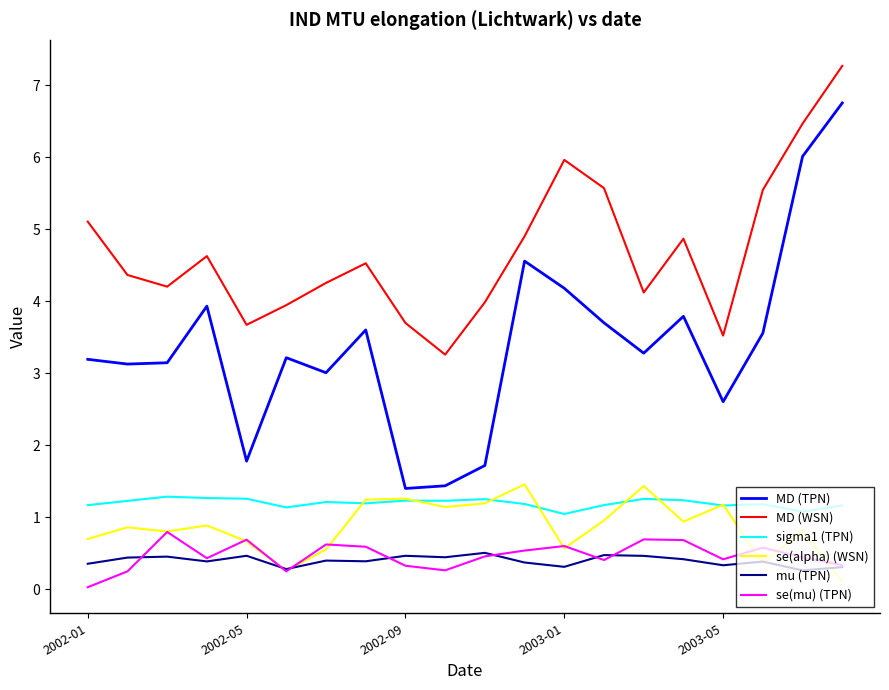

True or false: se(alpha) (WSN) has more than 1 points higher than both neighbors.

True